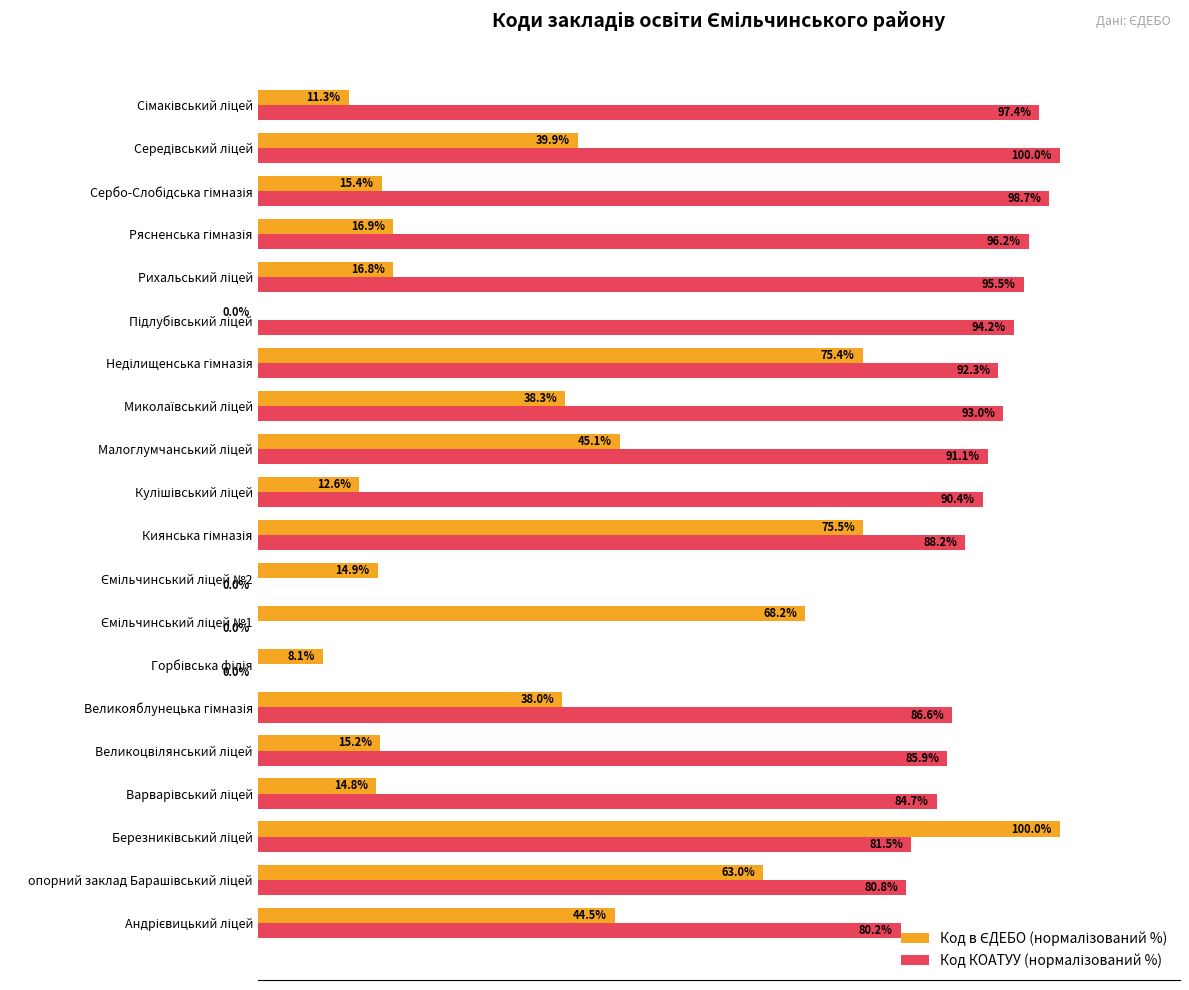

What are all the series names shown in the legend?

Код в ЄДЕБО (нормалізований %), Код КОАТУУ (нормалізований %)